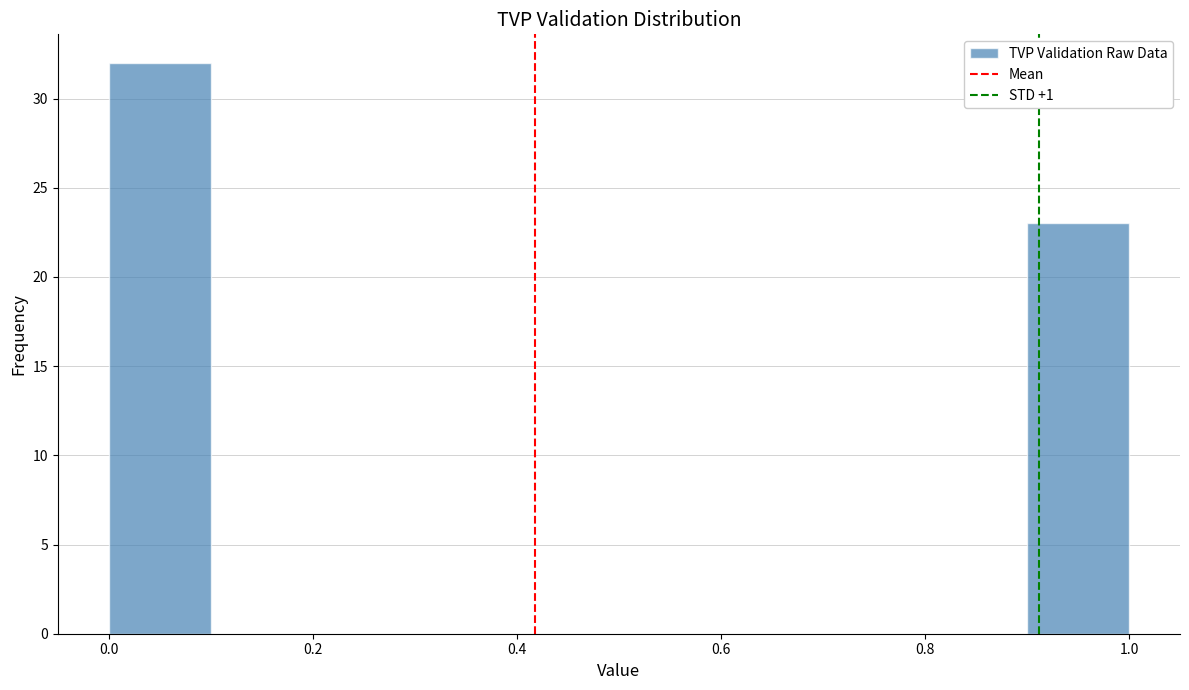

Reading left to right, transcribe this chart: for each bar, give the range it covers on the x-axis and its height. The values are not printed on the chart, so give them approximately, as read against the axis.

0.0 to 0.1: 32
0.1 to 0.2: 0
0.2 to 0.3: 0
0.3 to 0.4: 0
0.4 to 0.5: 0
0.5 to 0.6: 0
0.6 to 0.7: 0
0.7 to 0.8: 0
0.8 to 0.9: 0
0.9 to 1.0: 23